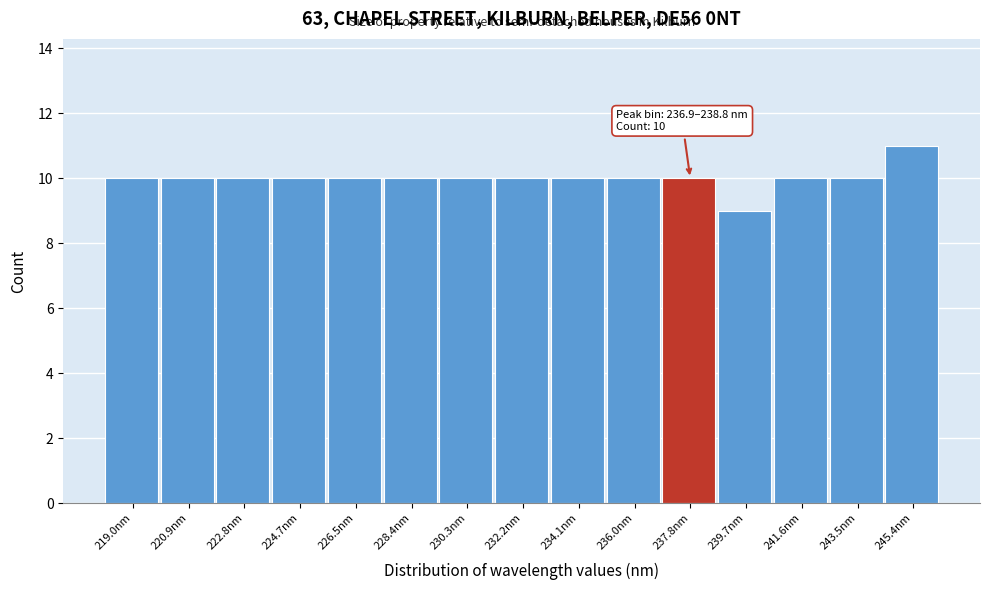

Over which range of the x-axis is the bar tallest?

244.4 to 246.4